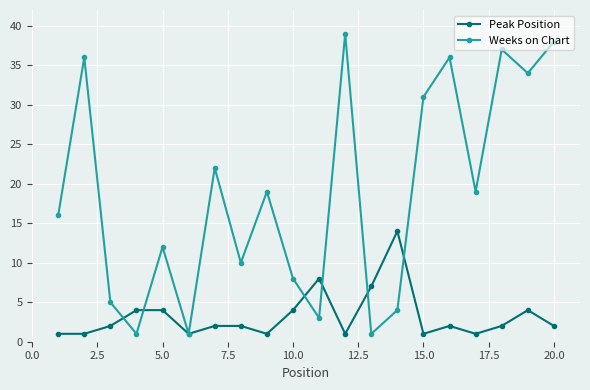

List the series in order of their overall mean, lowest first.

Peak Position, Weeks on Chart